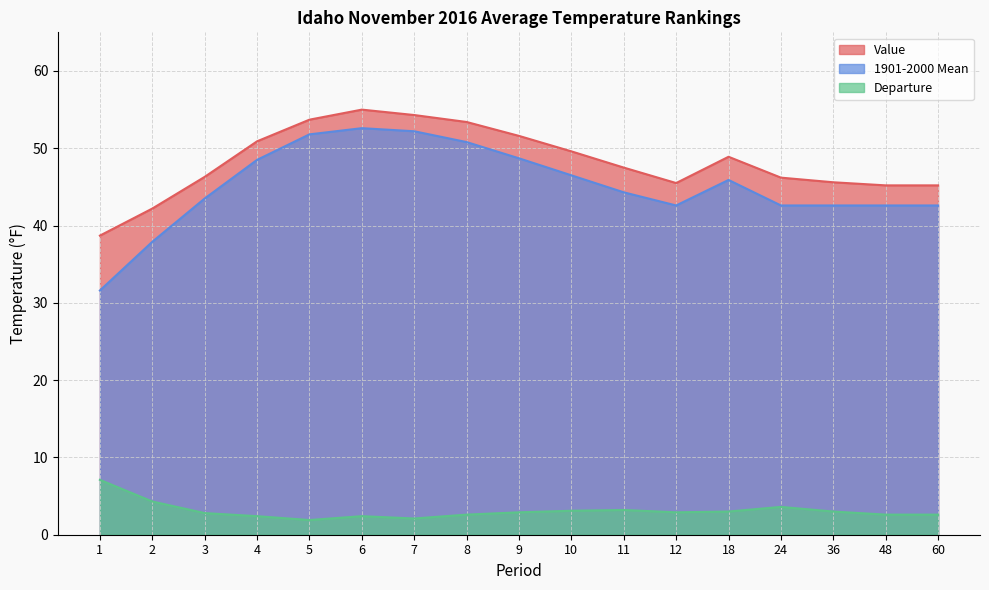

What is the sum of the 1901-2000 Mean values at 4 and 11?

92.8